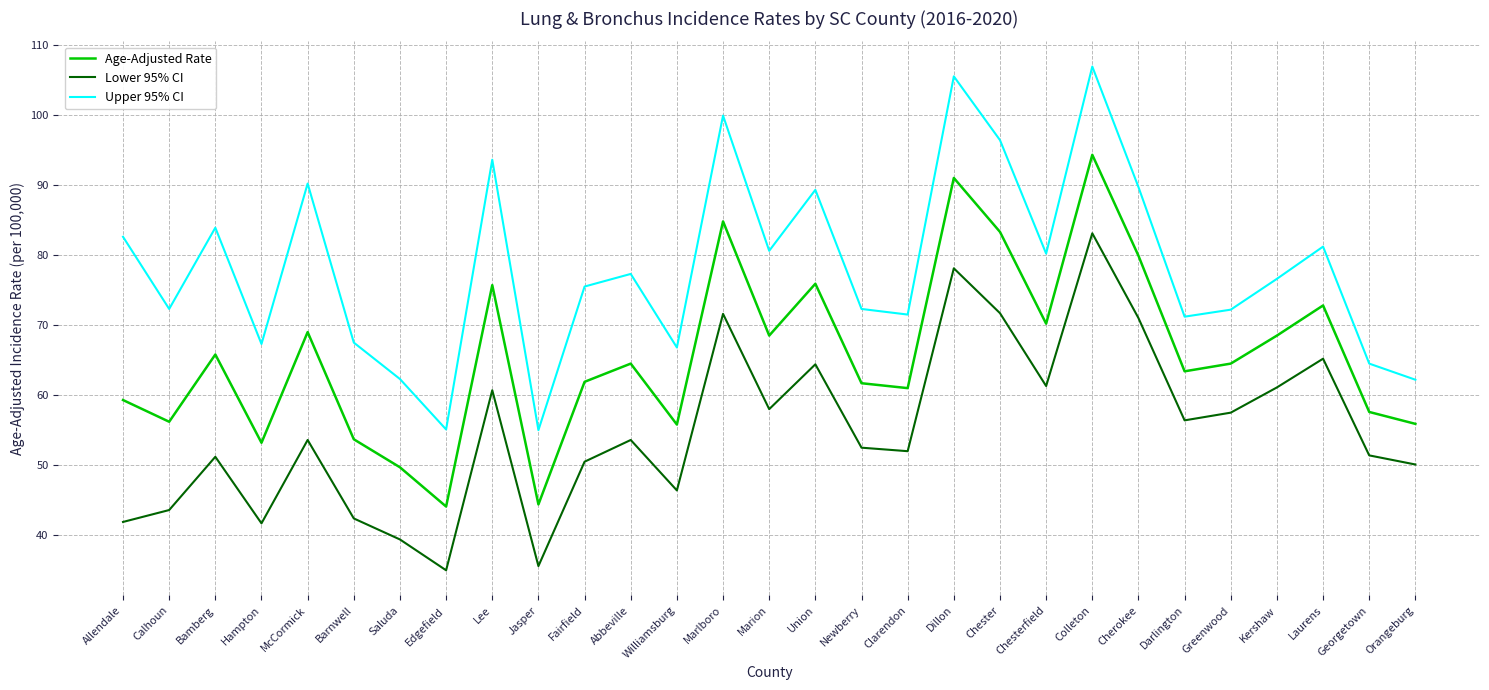

How many lines are shown in the chart?

3